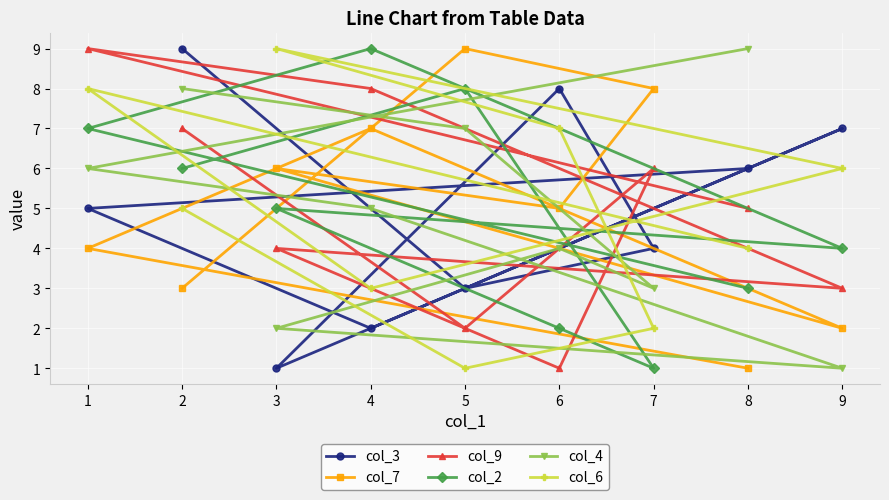

After their last crossing, which series has the higher values: col_3 or col_9?

col_3